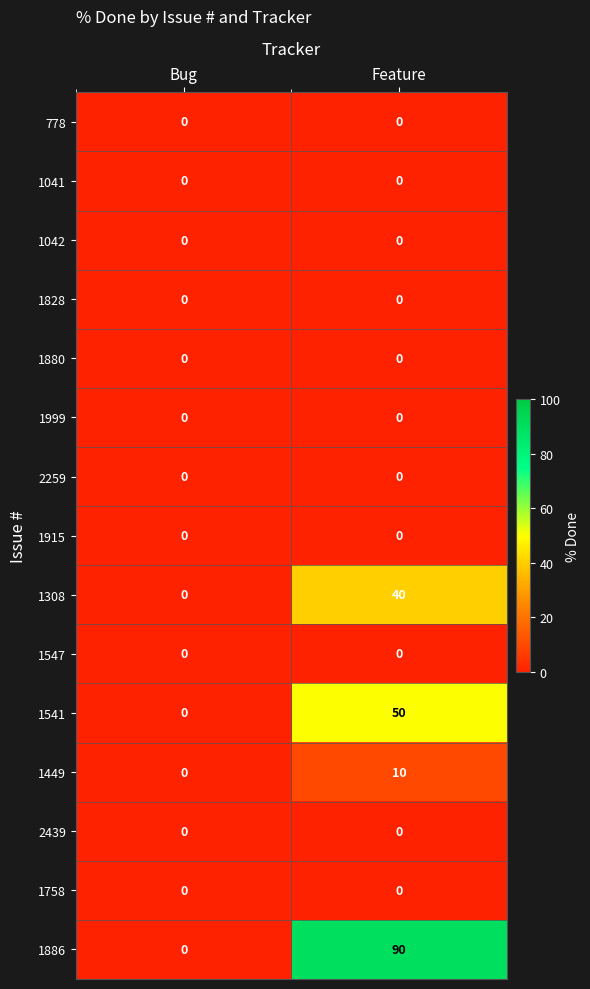

What is the greatest value displayed?

90